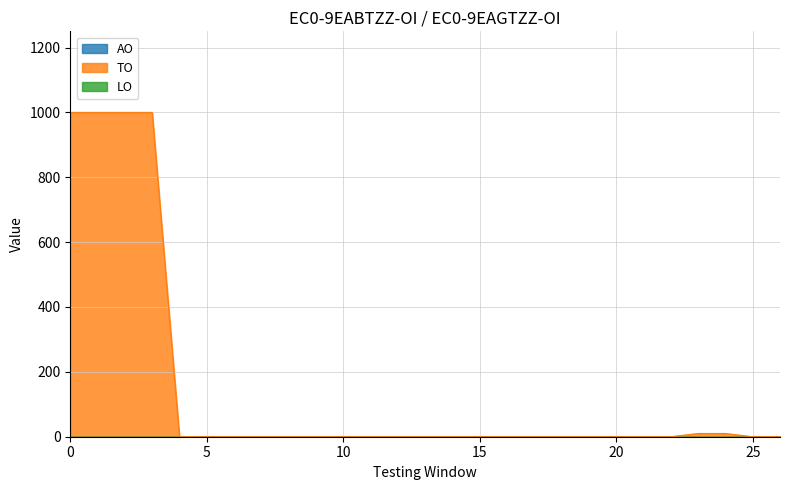

Which series has the widest spread of values?

TO